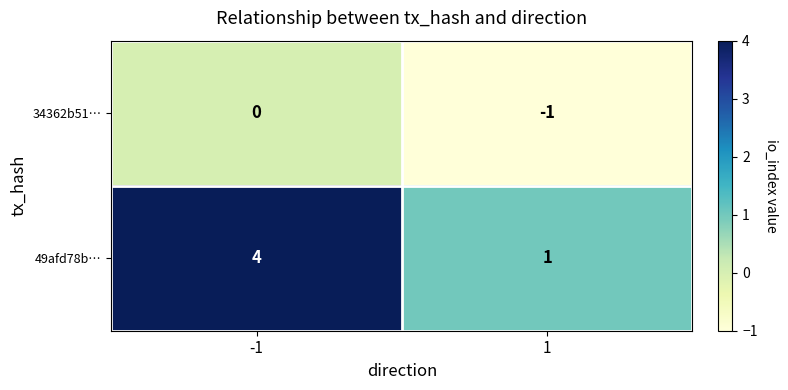

Reading left to right, transcribe all the data shown in this chart.

34362b51…: -1=0	1=-1
49afd78b…: -1=4	1=1